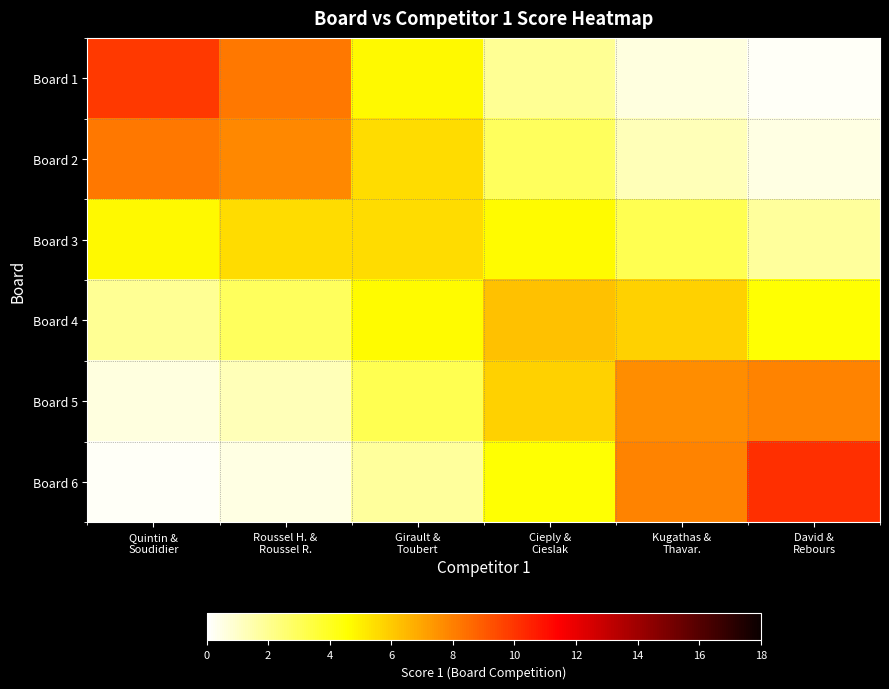

Reading left to right, list all the values displayed in this chart.

Board 1: Quintin &
Soudidier=9.9	Roussel H. &
Roussel R.=8.2	Girault &
Toubert=4.8	Cieply &
Cieslak=1.9	Kugathas &
Thavar.=0.6	David &
Rebours=0.2
Board 2: Quintin &
Soudidier=8.2	Roussel H. &
Roussel R.=7.8	Girault &
Toubert=5.5	Cieply &
Cieslak=2.9	Kugathas &
Thavar.=1.3	David &
Rebours=0.5
Board 3: Quintin &
Soudidier=4.8	Roussel H. &
Roussel R.=5.5	Girault &
Toubert=5.5	Cieply &
Cieslak=4.7	Kugathas &
Thavar.=3.1	David &
Rebours=1.8
Board 4: Quintin &
Soudidier=1.9	Roussel H. &
Roussel R.=2.9	Girault &
Toubert=4.7	Cieply &
Cieslak=6.2	Kugathas &
Thavar.=5.8	David &
Rebours=4.5
Board 5: Quintin &
Soudidier=0.6	Roussel H. &
Roussel R.=1.3	Girault &
Toubert=3.1	Cieply &
Cieslak=5.8	Kugathas &
Thavar.=7.6	David &
Rebours=7.9
Board 6: Quintin &
Soudidier=0.2	Roussel H. &
Roussel R.=0.5	Girault &
Toubert=1.8	Cieply &
Cieslak=4.5	Kugathas &
Thavar.=7.9	David &
Rebours=10.2